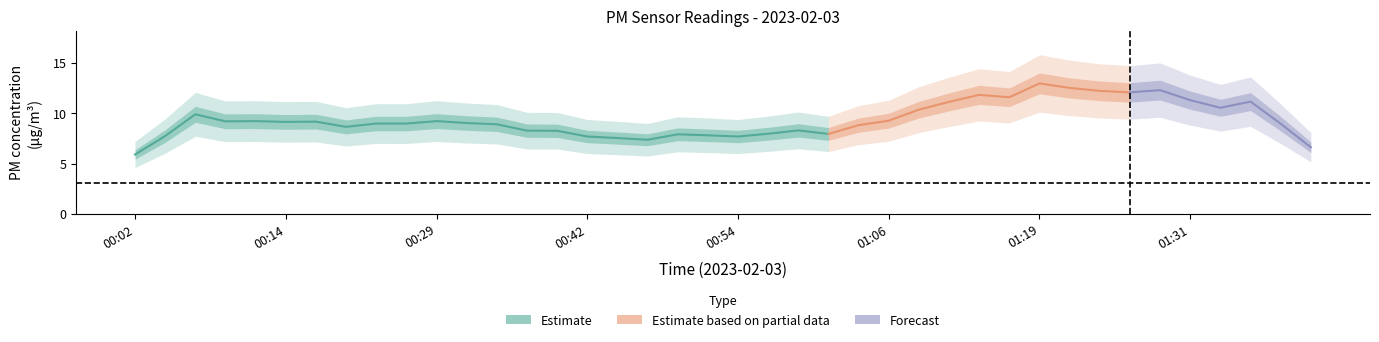

What is the maximum value shown in the chart?

15.8